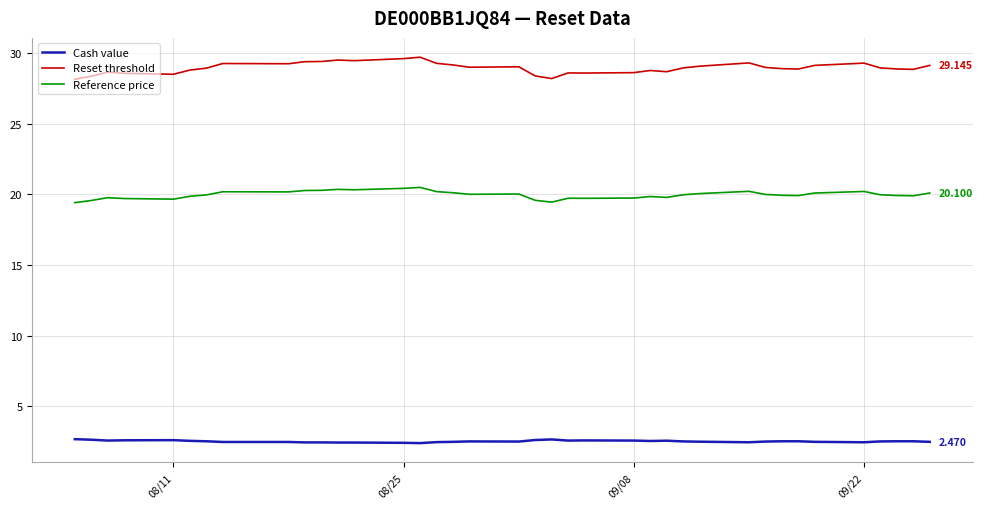

At how many categories does at least one series exceed 17?

38